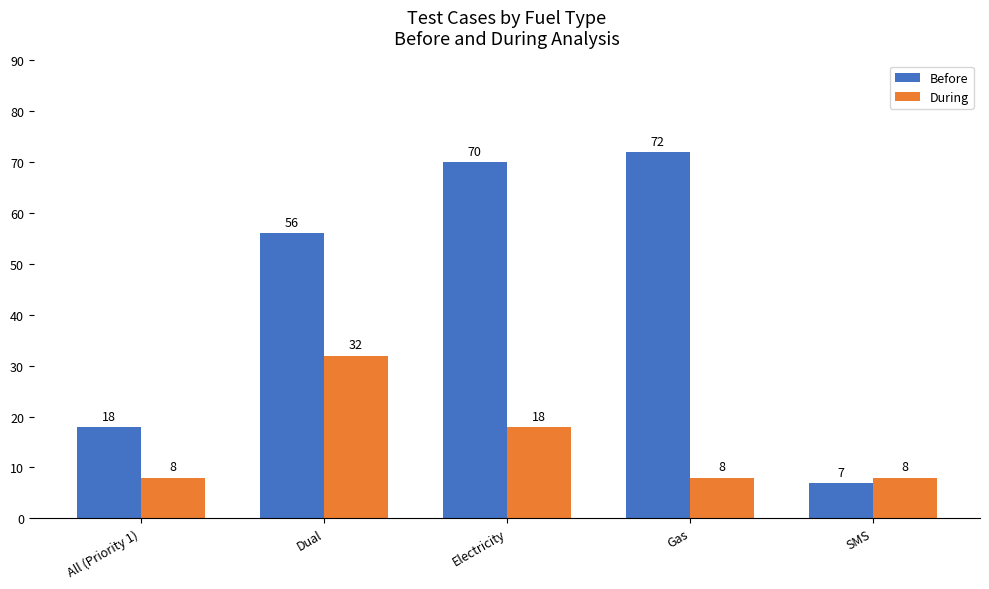

Is the value of During at SMS greater than the value of Before at Electricity?

No